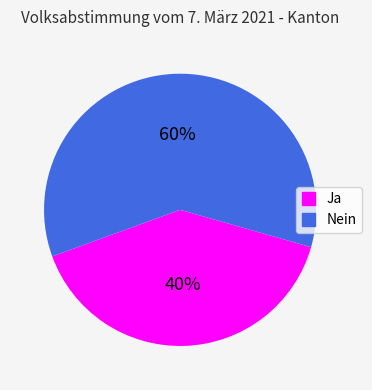

The Nein slice represents 46% of the pie. True or false?

False